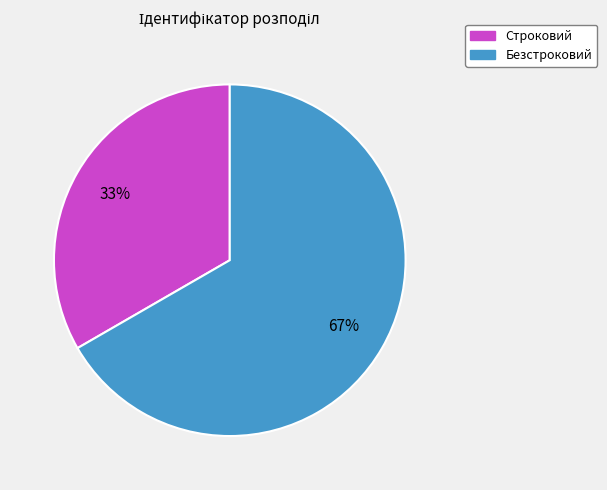

Which category has the smallest portion of the pie?

Строковий